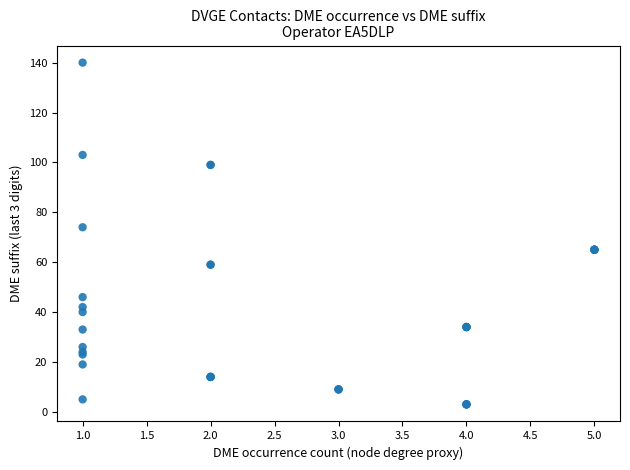

What Y value in the scatter plot is closest to 71?

74